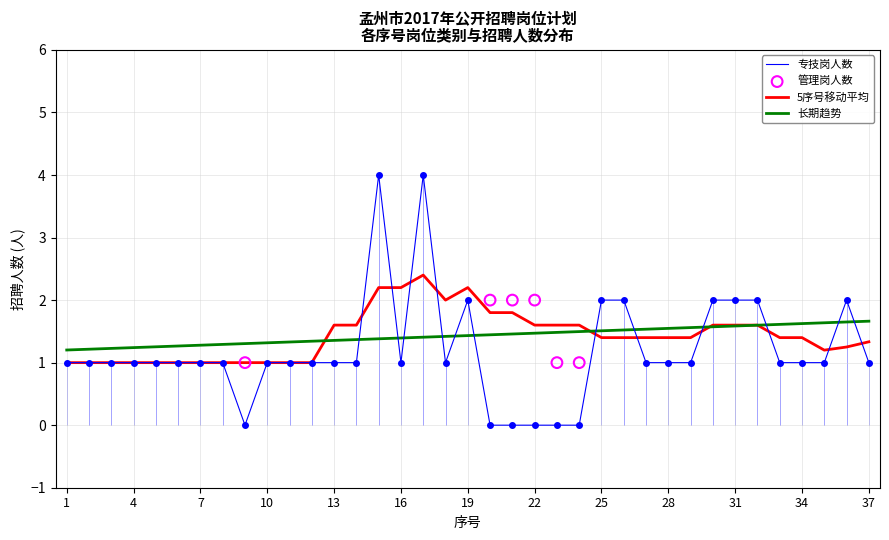

Approximately how many times larger is the value at 35 compared to 36?

0.5